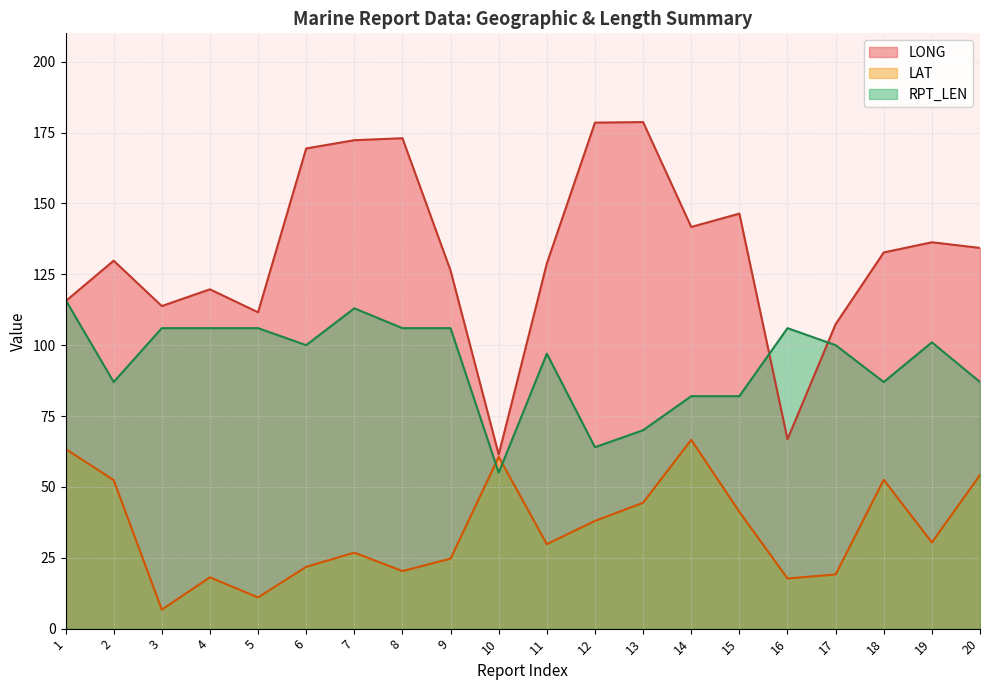

What is the lowest value of the LAT series?

6.7